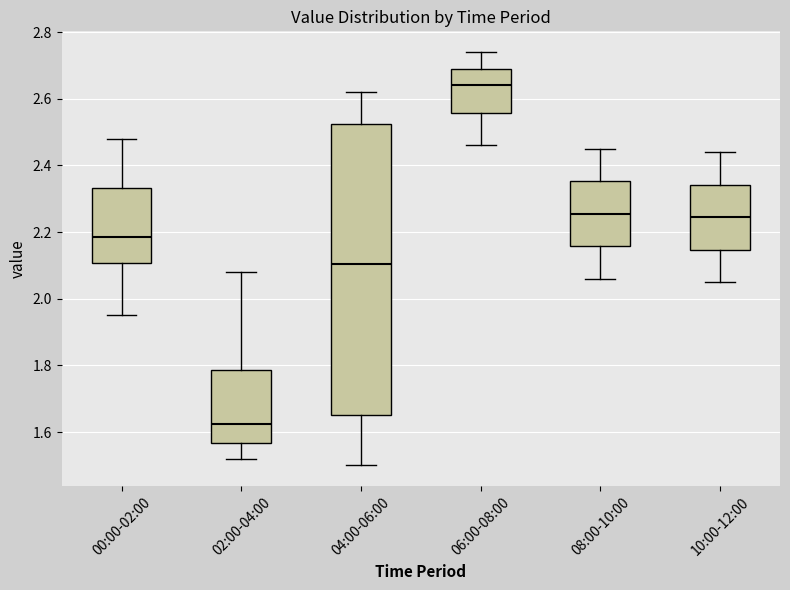

Reading left to right, transcribe this box plot: for each box, give where its median line is, the range the box spans, and where its two whiskers end, as read against the y-axis. The values are not printed on the chart, so give them approximately, as read against the axis.

00:00-02:00: median 2.18, box 2.10 to 2.34, whiskers 1.96 to 2.48
02:00-04:00: median 1.62, box 1.56 to 1.78, whiskers 1.52 to 2.08
04:00-06:00: median 2.10, box 1.66 to 2.52, whiskers 1.50 to 2.62
06:00-08:00: median 2.64, box 2.56 to 2.70, whiskers 2.46 to 2.74
08:00-10:00: median 2.26, box 2.16 to 2.36, whiskers 2.06 to 2.46
10:00-12:00: median 2.24, box 2.14 to 2.34, whiskers 2.06 to 2.44